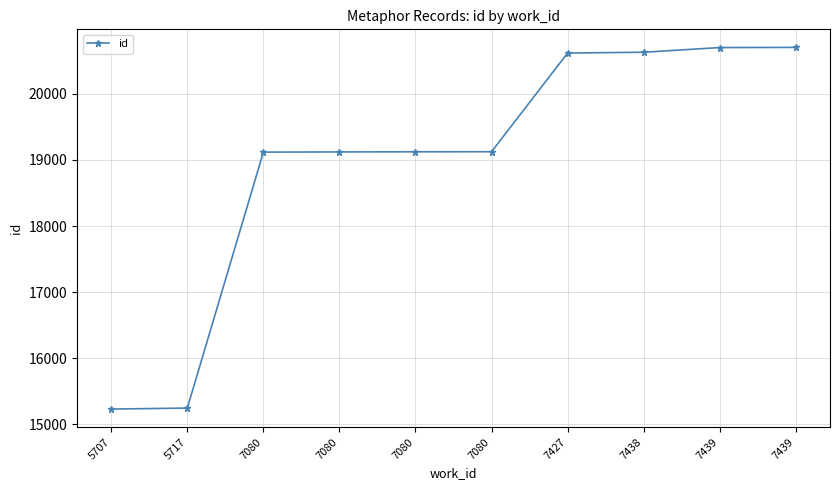

List the labels in order of value, smallest first.

5707, 5717, 7080, 7080, 7080, 7080, 7427, 7438, 7439, 7439